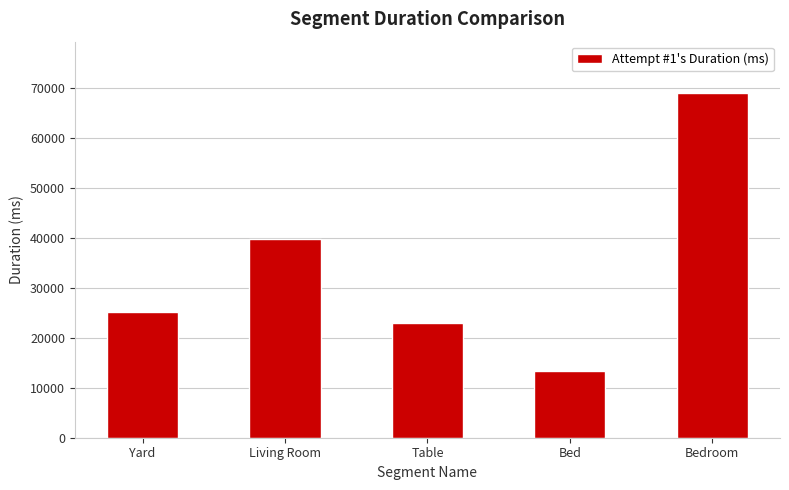

Rank the categories by value from lowest to highest.

Bed, Table, Yard, Living Room, Bedroom